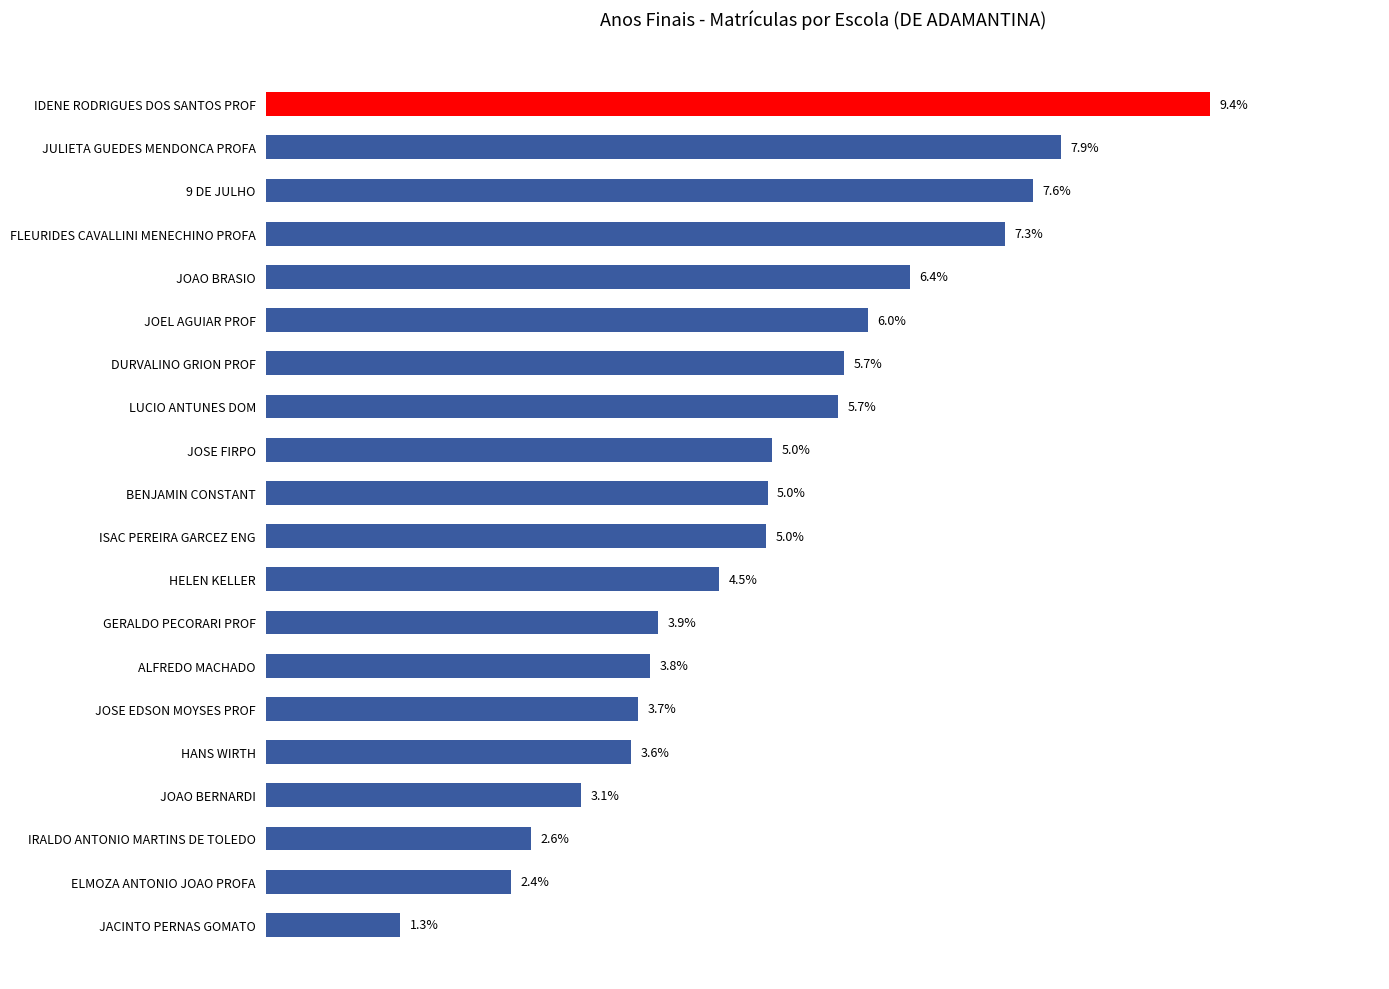

Does the chart contain any negative values?

No